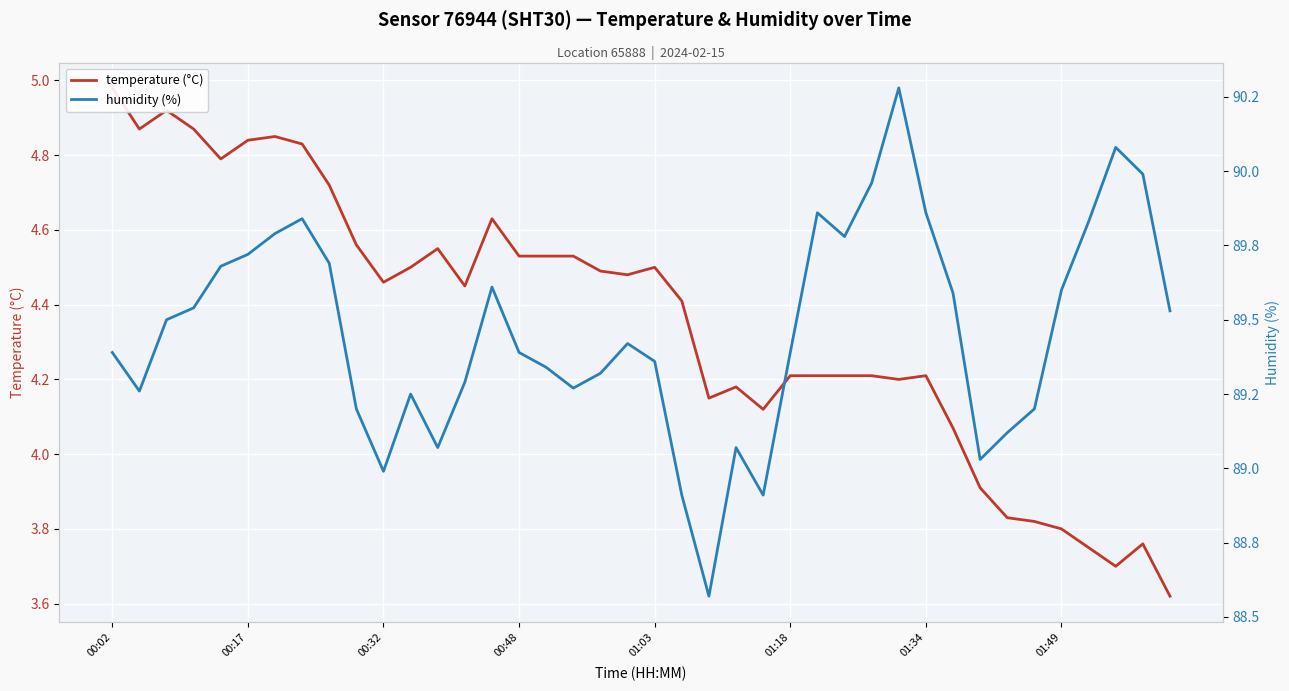

What are all the series names shown in the legend?

temperature (°C), humidity (%)